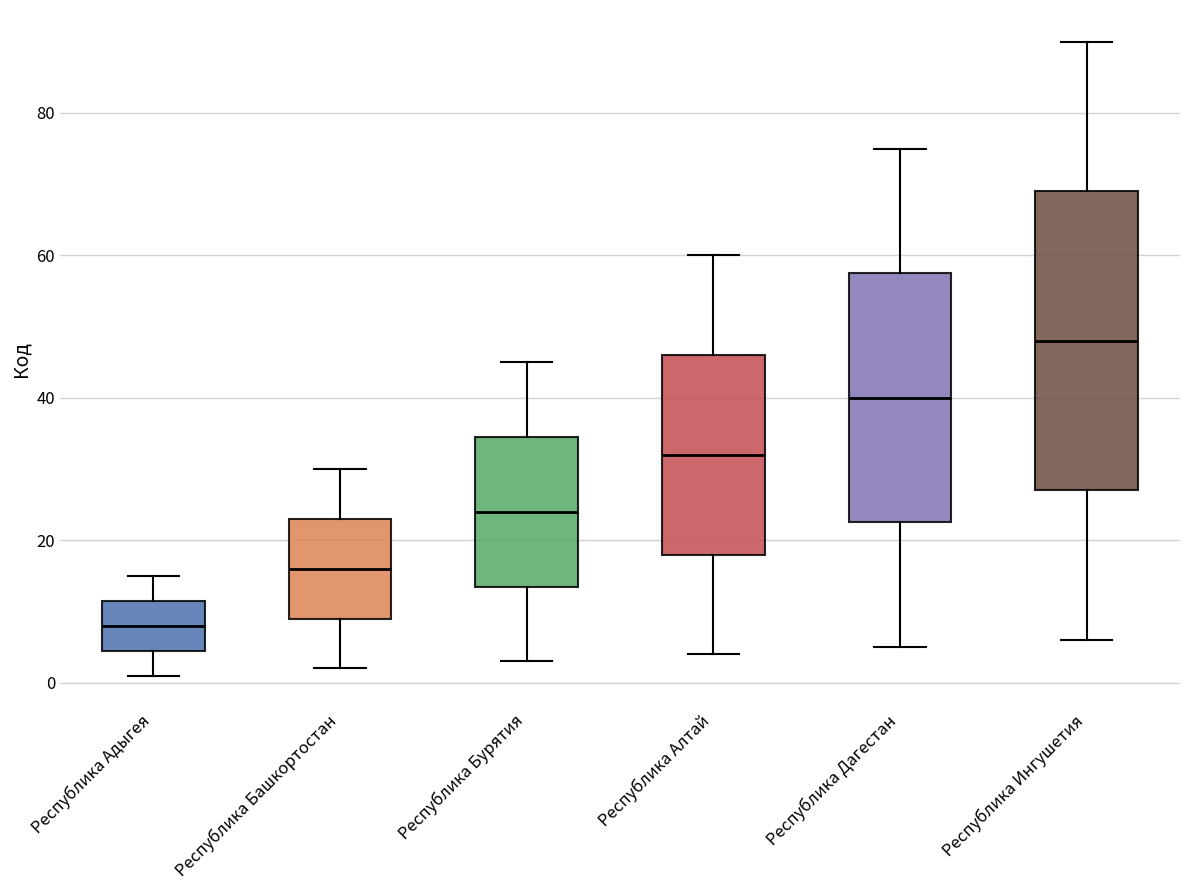

Which box has the lowest median line?

Республика Адыгея